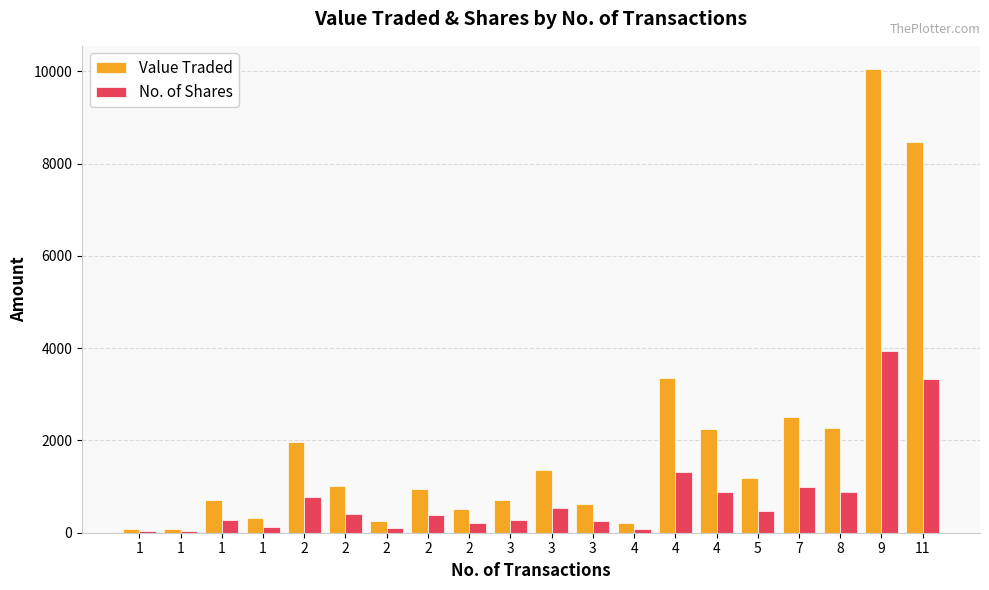

What is the difference between the No. of Shares values at 11 and 1?

3042